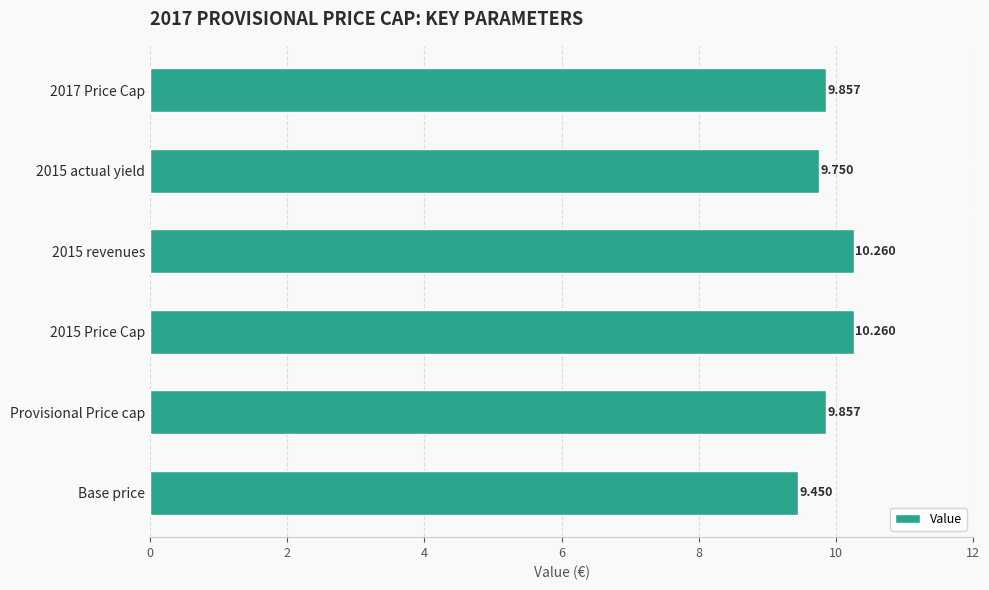

Count the number of categories in the chart.

6